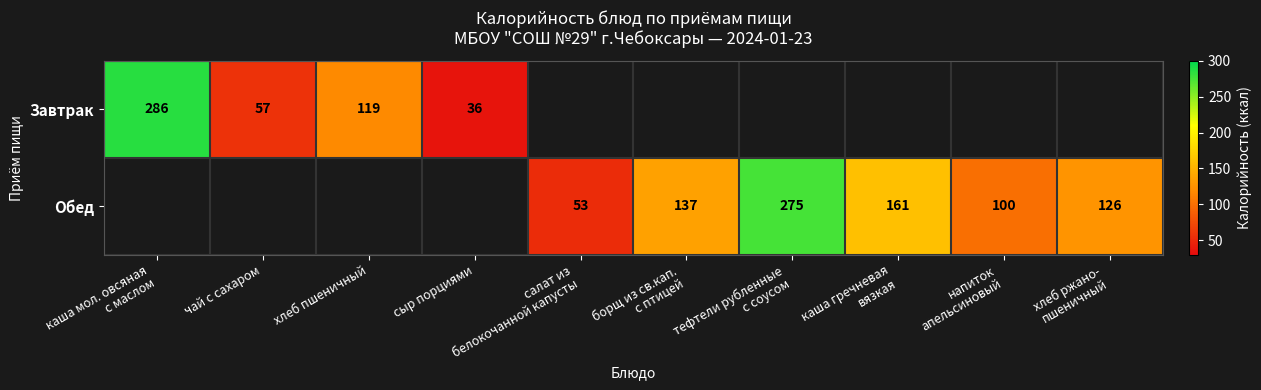

True or false: Завтрак has a value of 23.6 at сыр порциями.

False